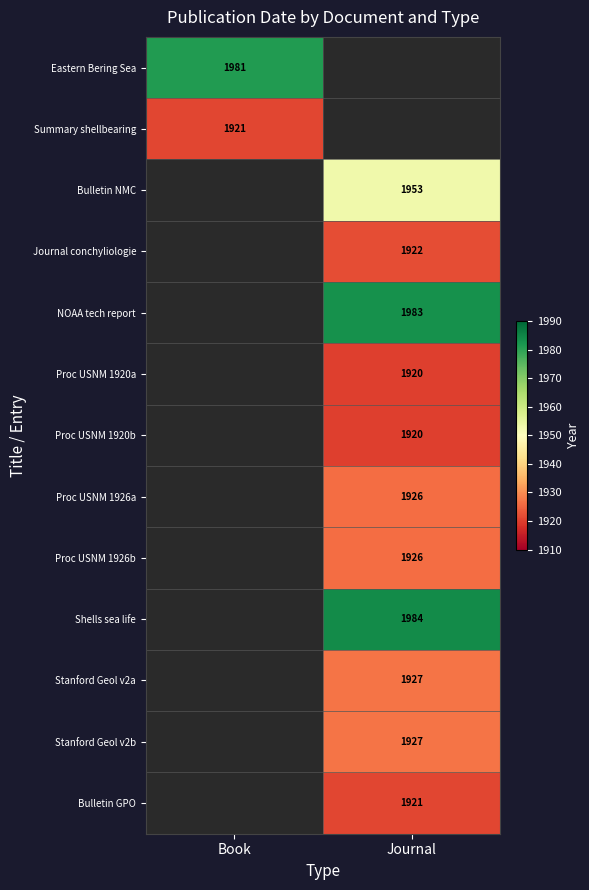

Is it true that Bulletin NMC equals 1953 at Journal?

True